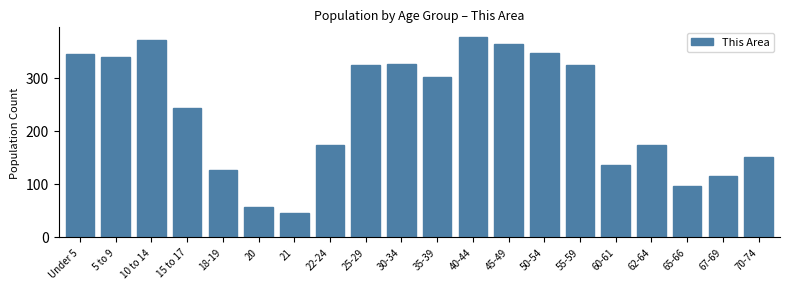

What is the change in value from 30-34 to 65-66?

-230